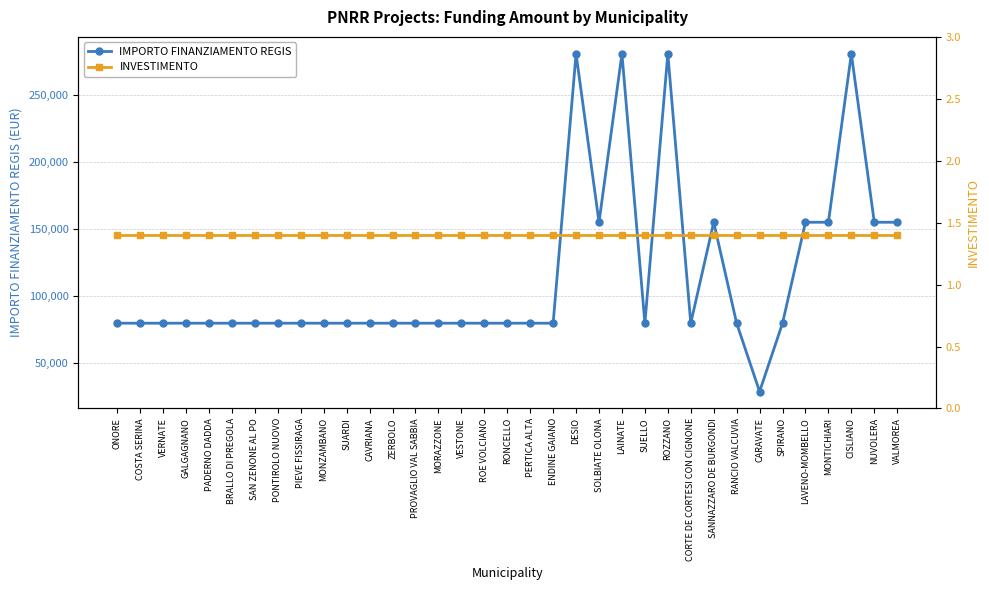

At which category is the sum across all series the highest?

DESIO